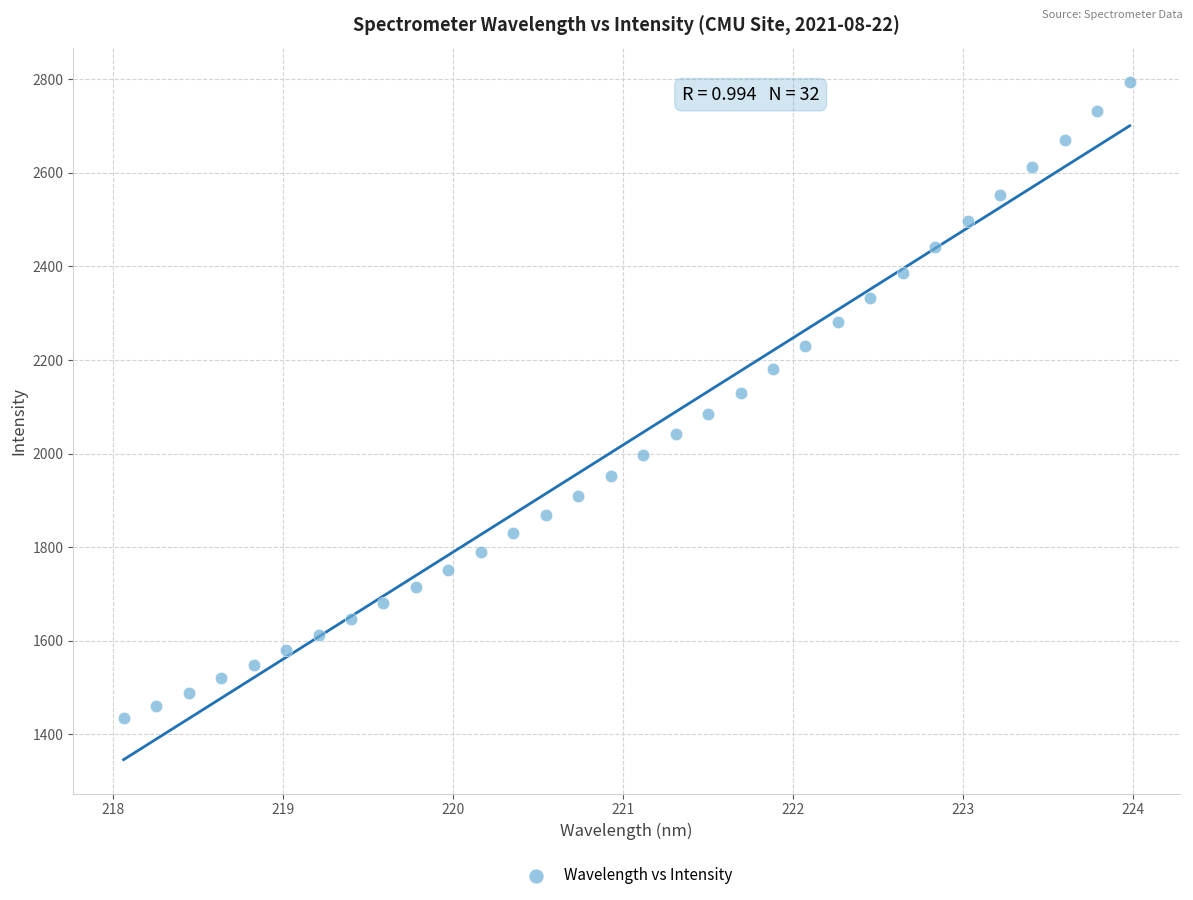

What is the range of X values (max minus min)?

5.9